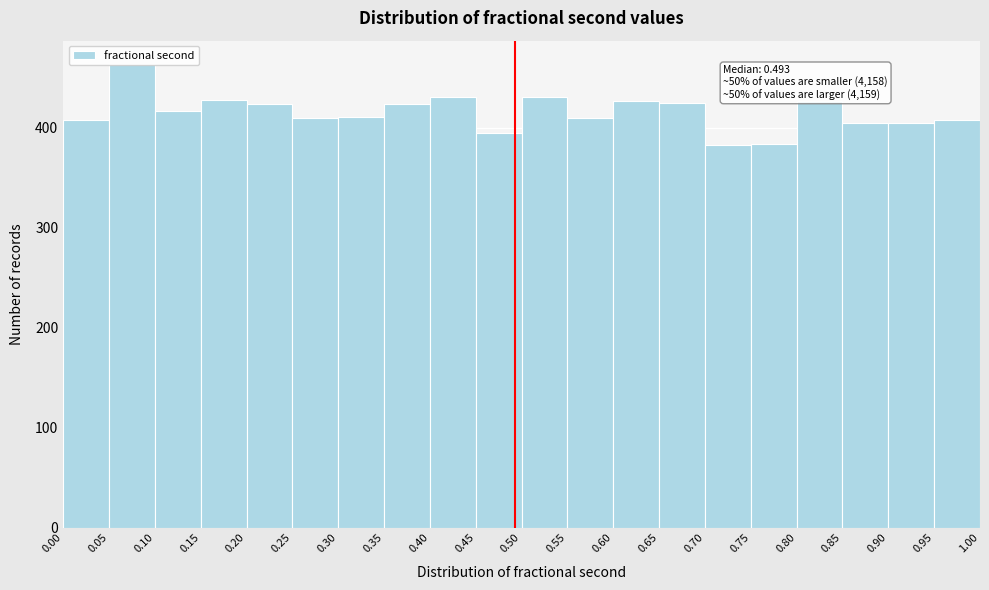

Over which range of the x-axis is the bar tallest?

0.05 to 0.10